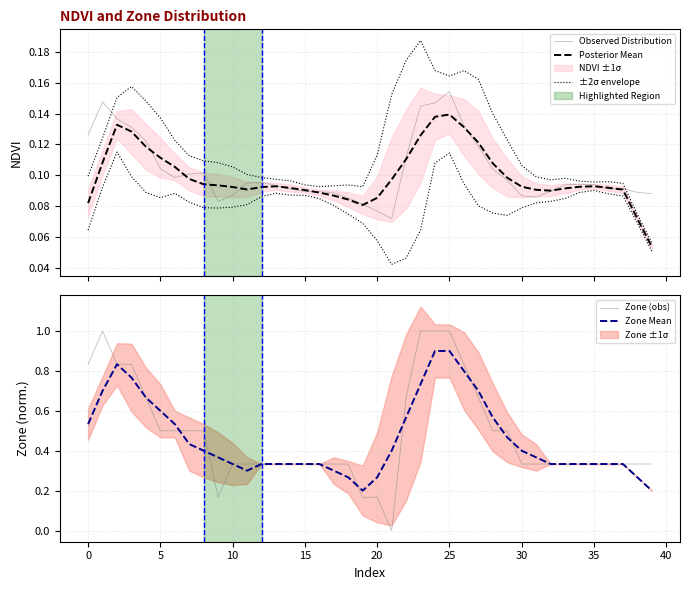

How many Observed Distribution values are between 0 and 1?

40